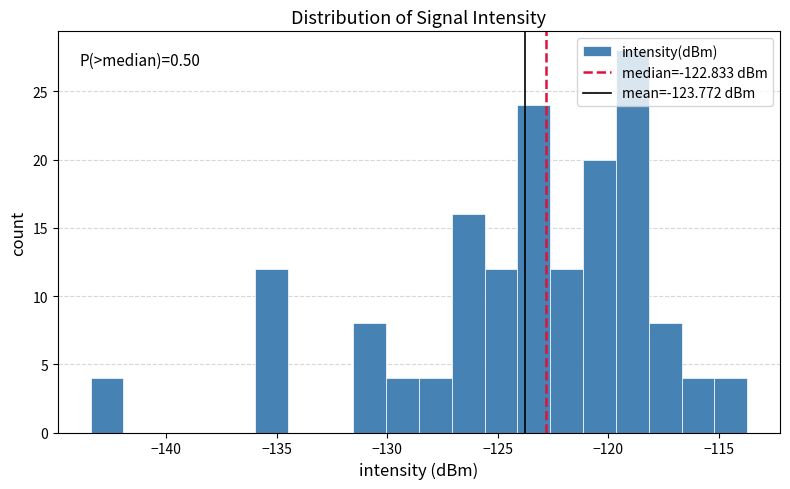

Read against the x-axis, roughly where is the centre of the tallest bar?

-119.0